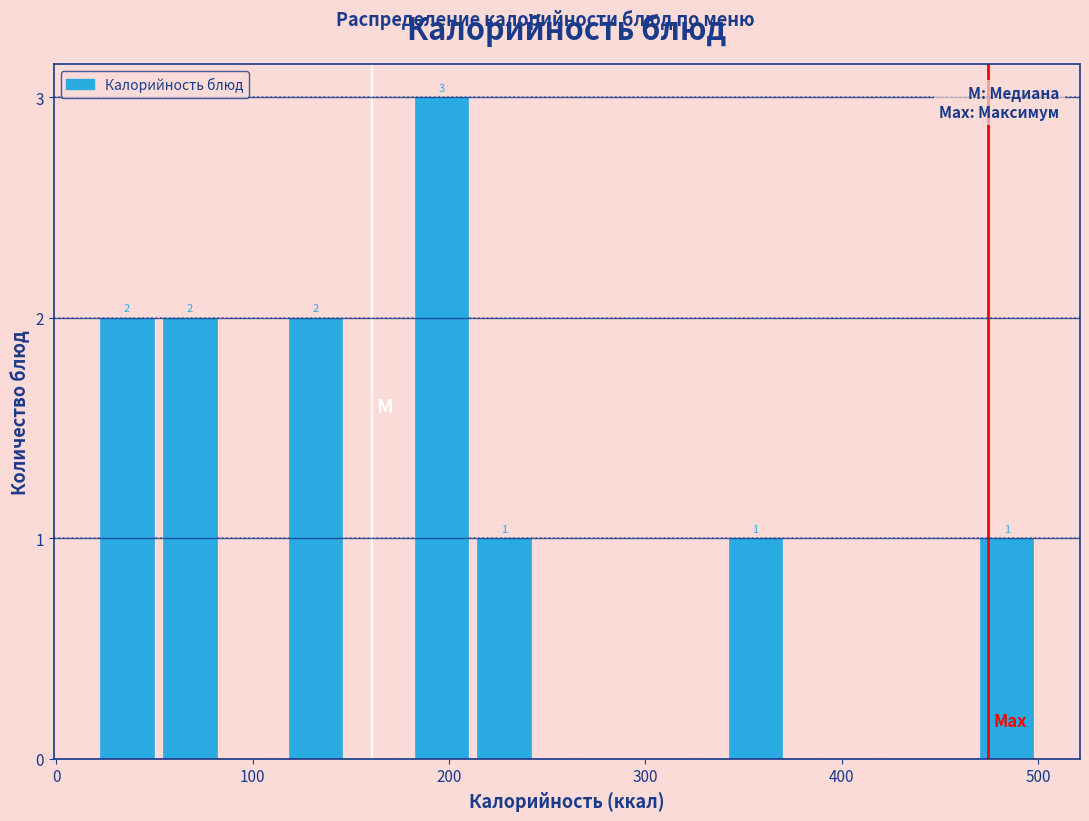

Read against the x-axis, roughly where is the centre of the tallest bar?

200